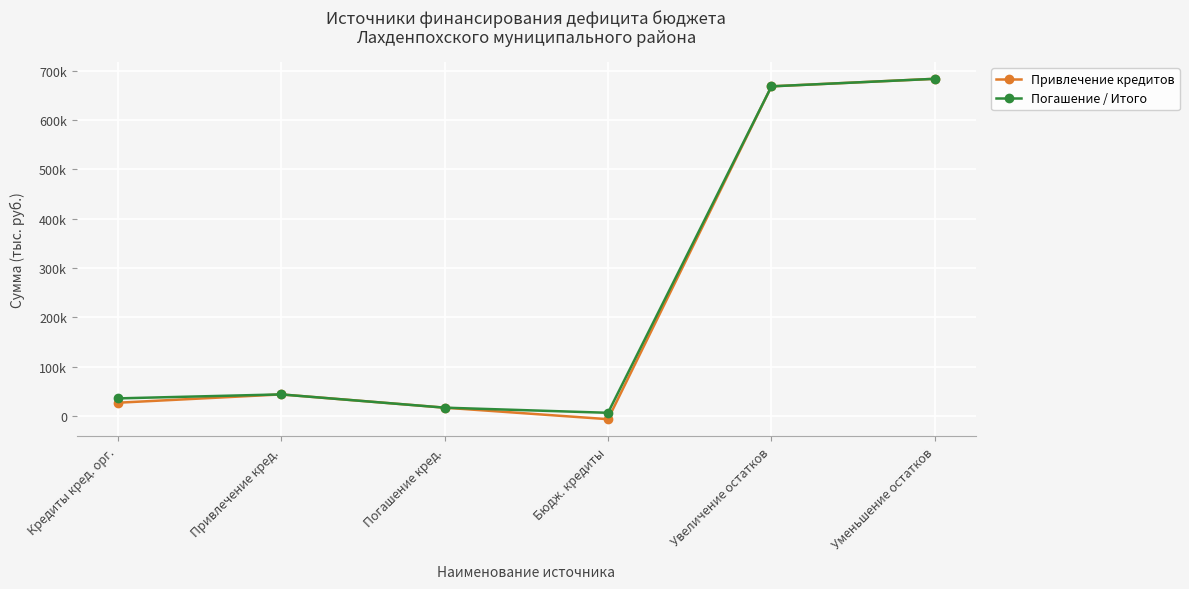

True or false: Погашение / Итого has more than 1 points higher than both neighbors.

False